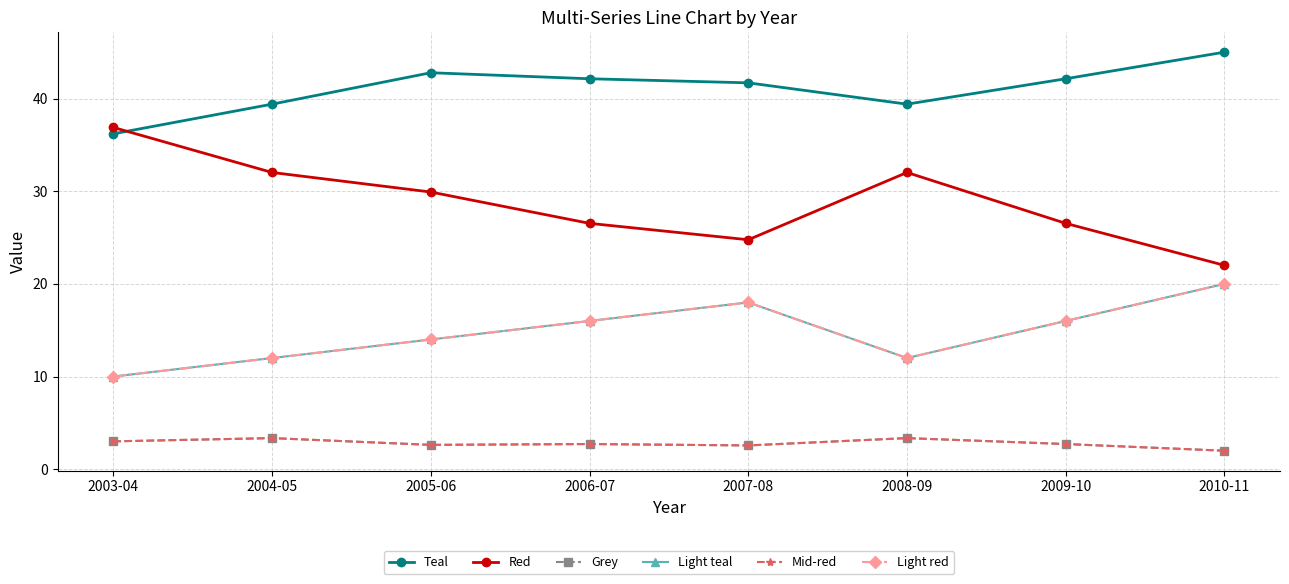

Does the chart have visible grid lines?

Yes